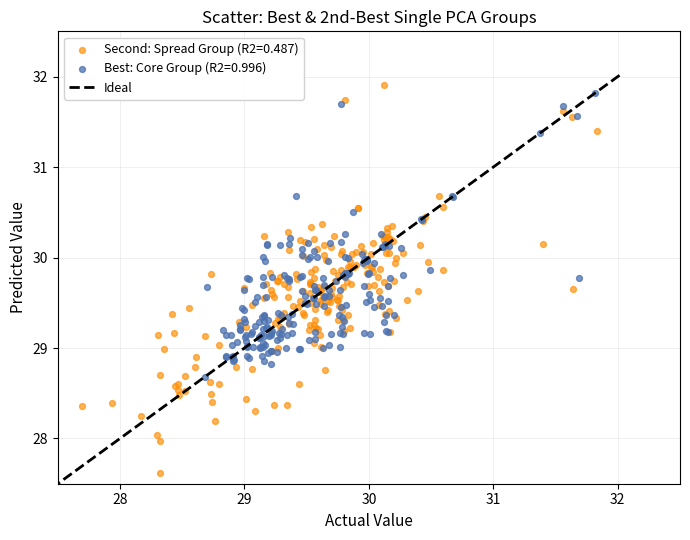

Which series has the largest Y range (max minus min)?

Second: Spread Group (R2=0.487)